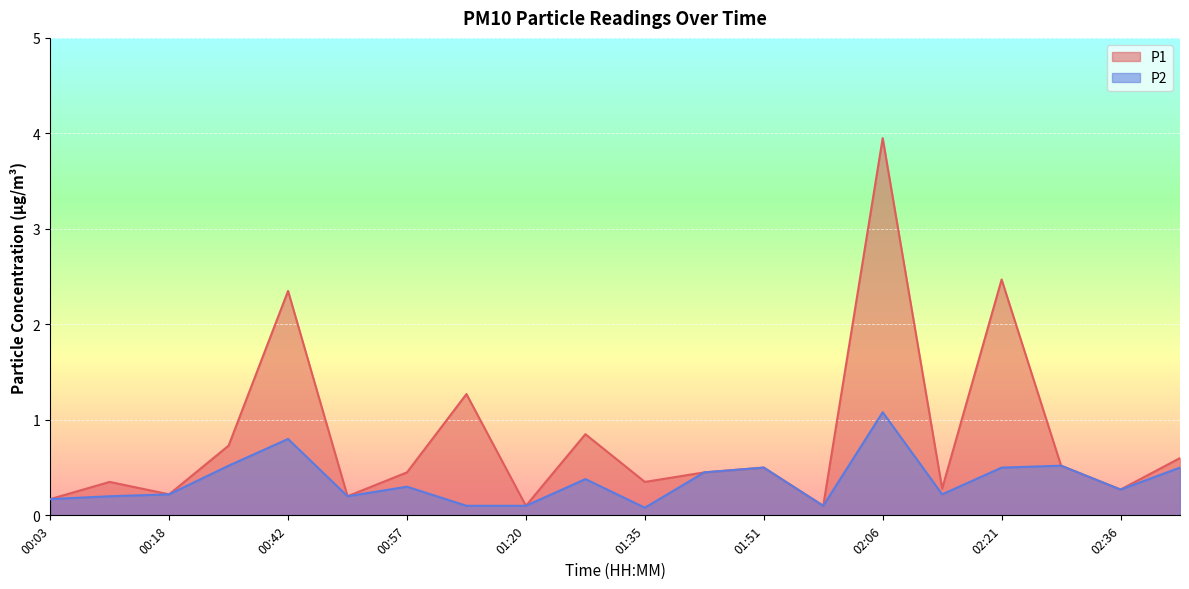

Is the value of P2 at 00:57 greater than the value of P1 at 02:14?

Yes